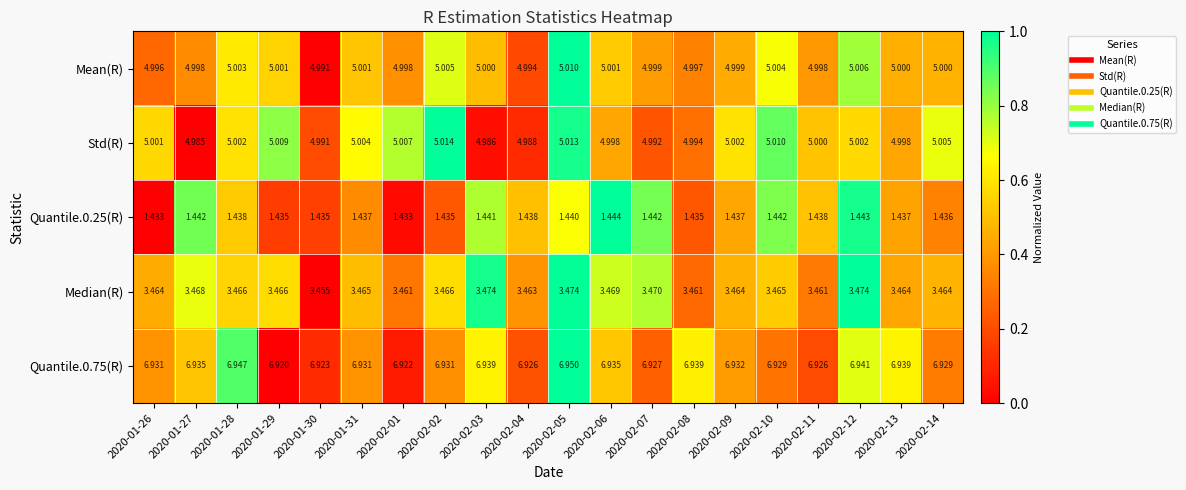

Between 2020-01-30 and 2020-02-11, which series saw the biggest shift?

Std(R)